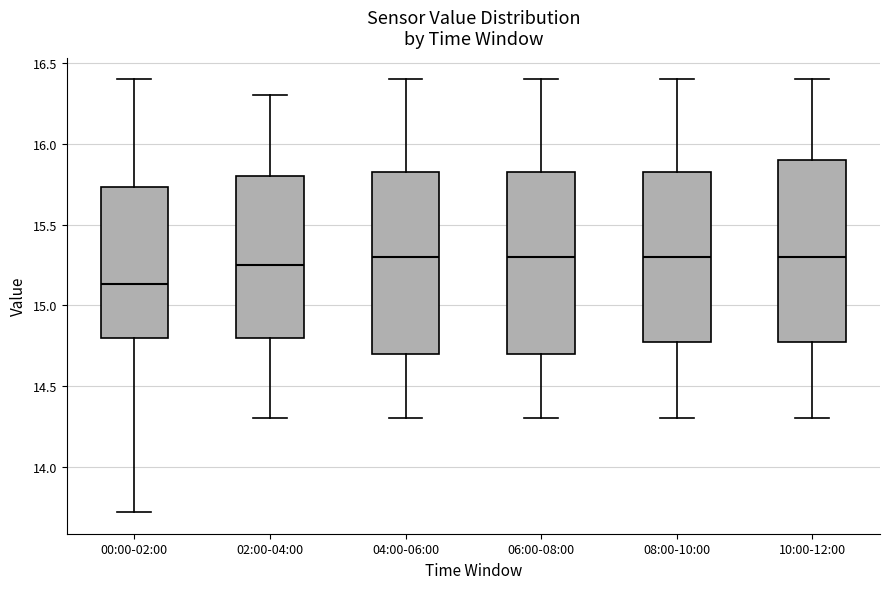

Reading left to right, transcribe this box plot: for each box, give where its median line is, the range the box spans, and where its two whiskers end, as read against the y-axis. The values are not printed on the chart, so give them approximately, as read against the axis.

00:00-02:00: median 15.15, box 14.80 to 15.75, whiskers 13.70 to 16.40
02:00-04:00: median 15.25, box 14.80 to 15.80, whiskers 14.30 to 16.30
04:00-06:00: median 15.30, box 14.70 to 15.85, whiskers 14.30 to 16.40
06:00-08:00: median 15.30, box 14.70 to 15.85, whiskers 14.30 to 16.40
08:00-10:00: median 15.30, box 14.80 to 15.85, whiskers 14.30 to 16.40
10:00-12:00: median 15.30, box 14.80 to 15.90, whiskers 14.30 to 16.40